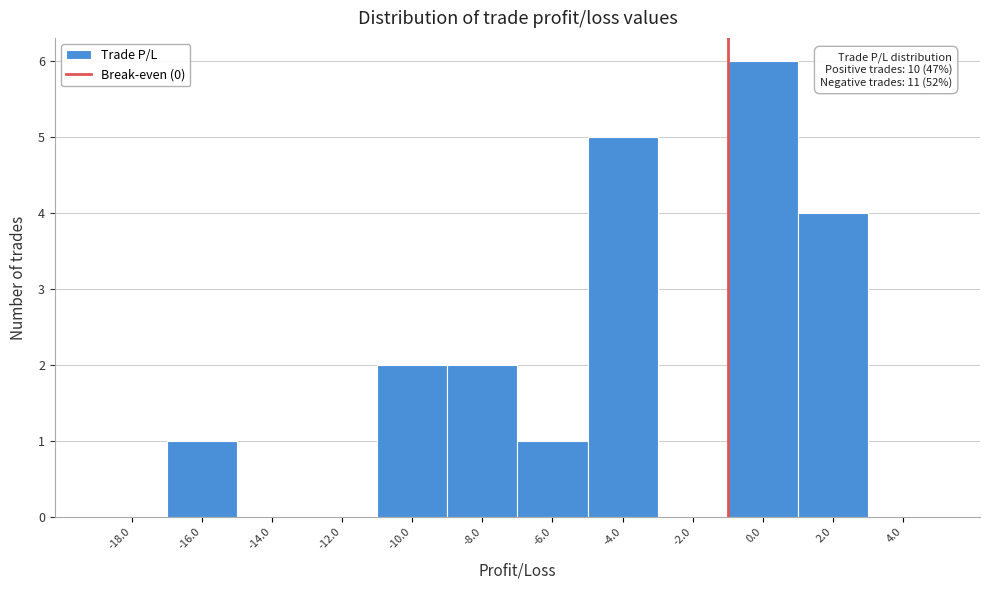

Reading left to right, transcribe all the data shown in this chart.

-18.0=0	-16.0=1	-14.0=0	-12.0=0	-10.0=2	-8.0=2	-6.0=1	-4.0=5	-2.0=0	0.0=6	2.0=4	4.0=0